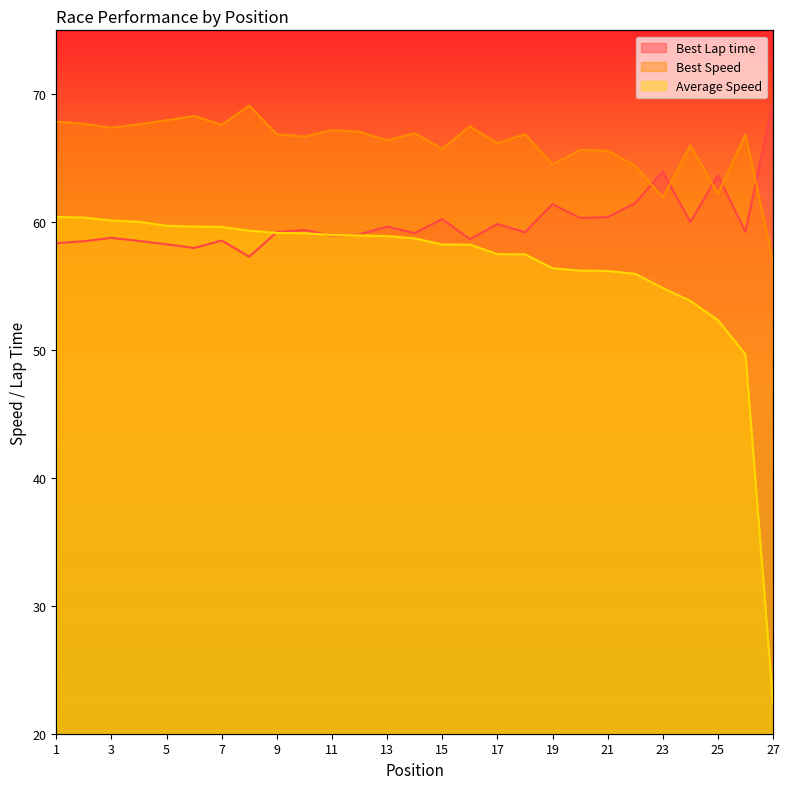

What is the difference between the highest and lowest values at 4?

9.1